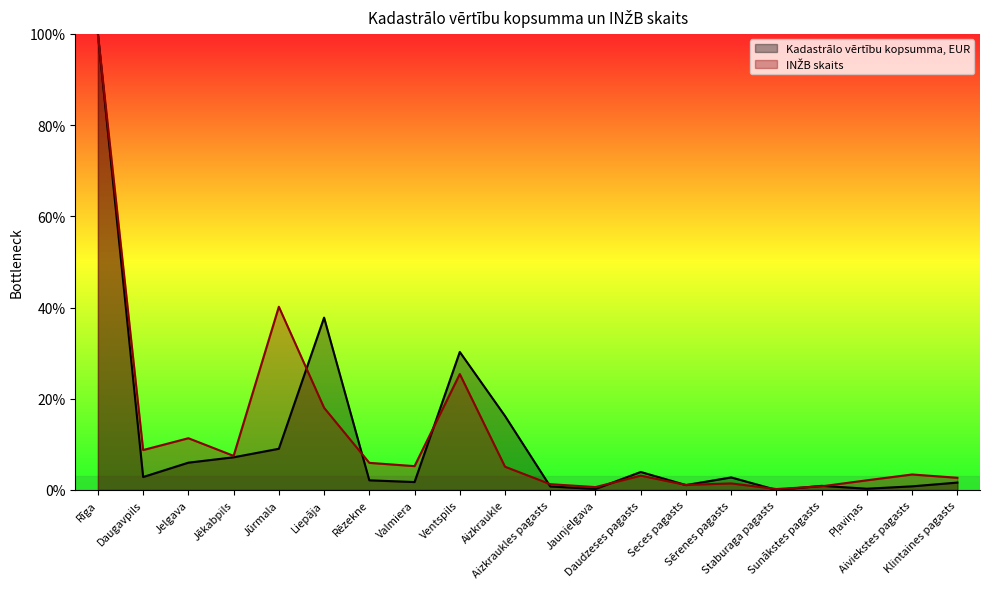

In INŽB skaits, how many points are lower than both neighbors (excluding endpoints)?

6